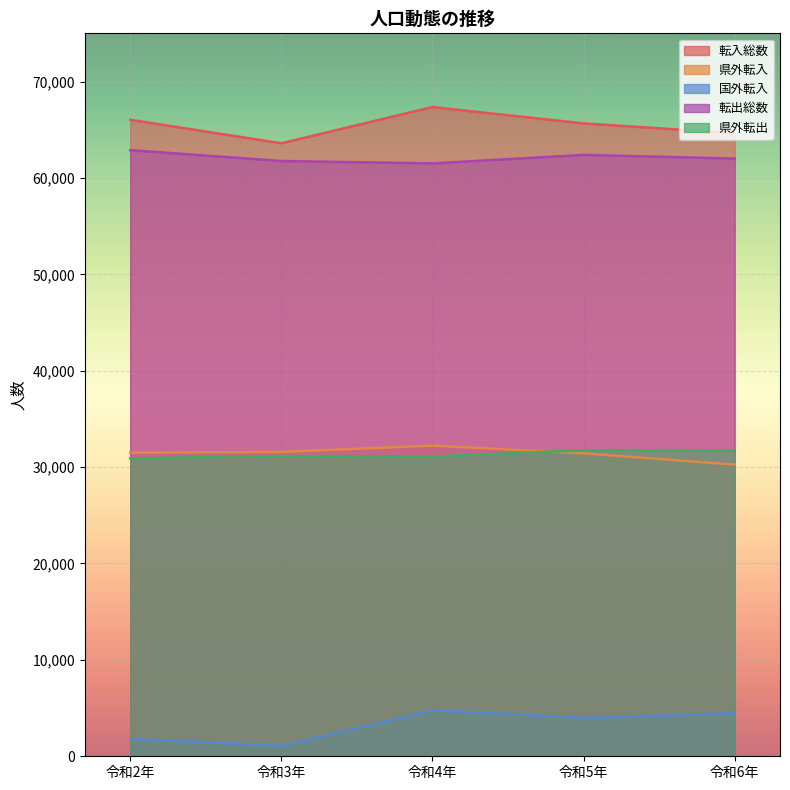

Reading left to right, list all the values displayed in this chart.

転入総数: 66034	63595	67351	65656	64643
県外転入: 31489	31579	32227	31430	30259
国外転入: 1820	1083	4769	3984	4468
転出総数: 62881	61757	61507	62390	62009
県外転出: 30910	31156	31106	31748	31694